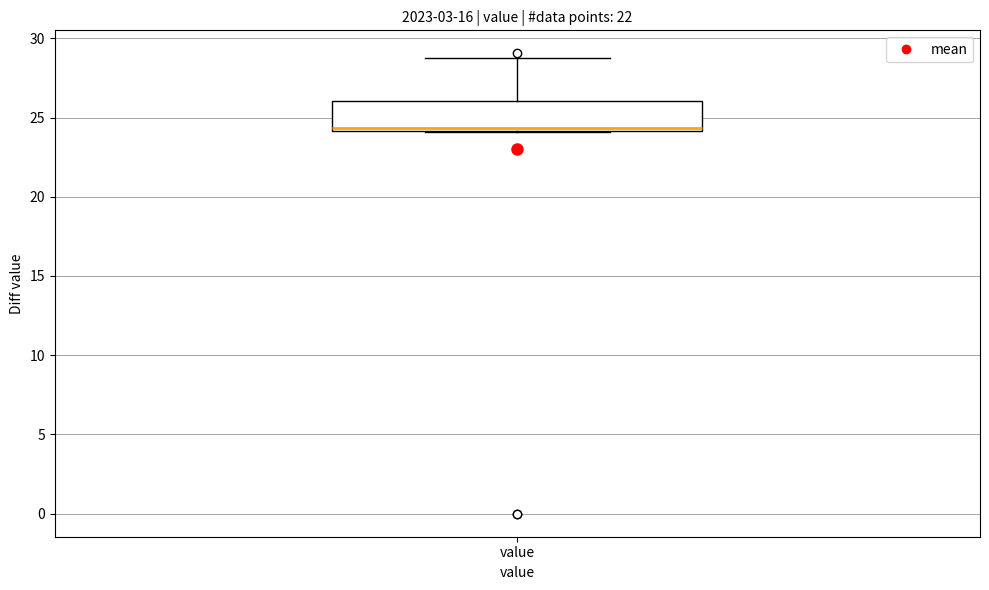

Where does the median line of the box for value sit on the y-axis? The values are not printed on the chart, so give them approximately, as read against the axis.

24.5